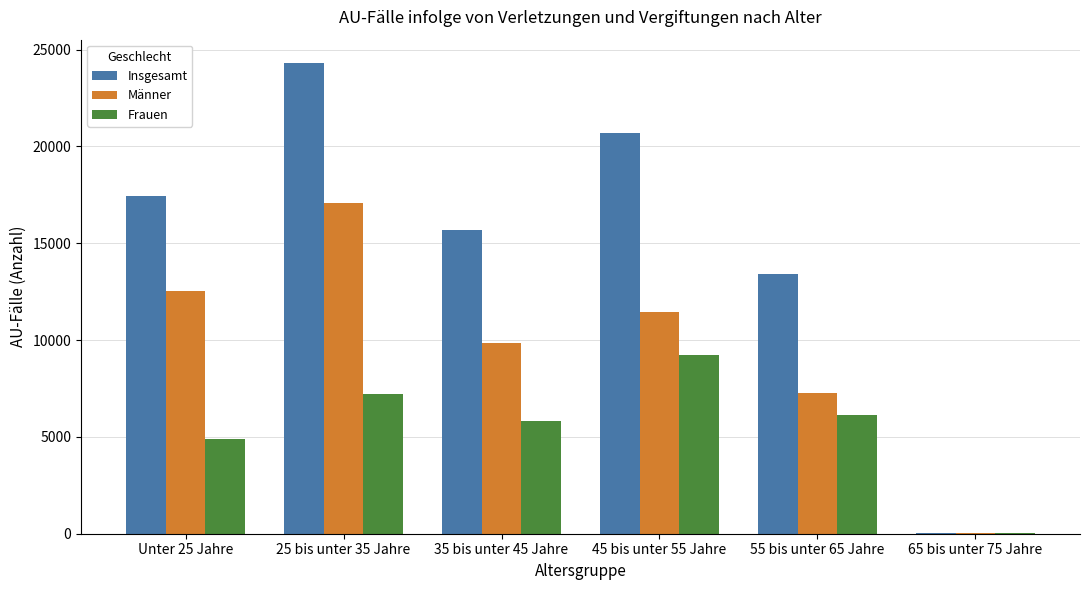

Which series changed the most between 25 bis unter 35 Jahre and 55 bis unter 65 Jahre?

Insgesamt